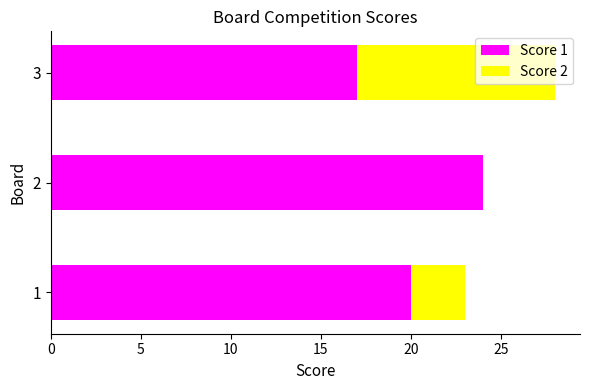

What is the highest value of the Score 1 series?

24